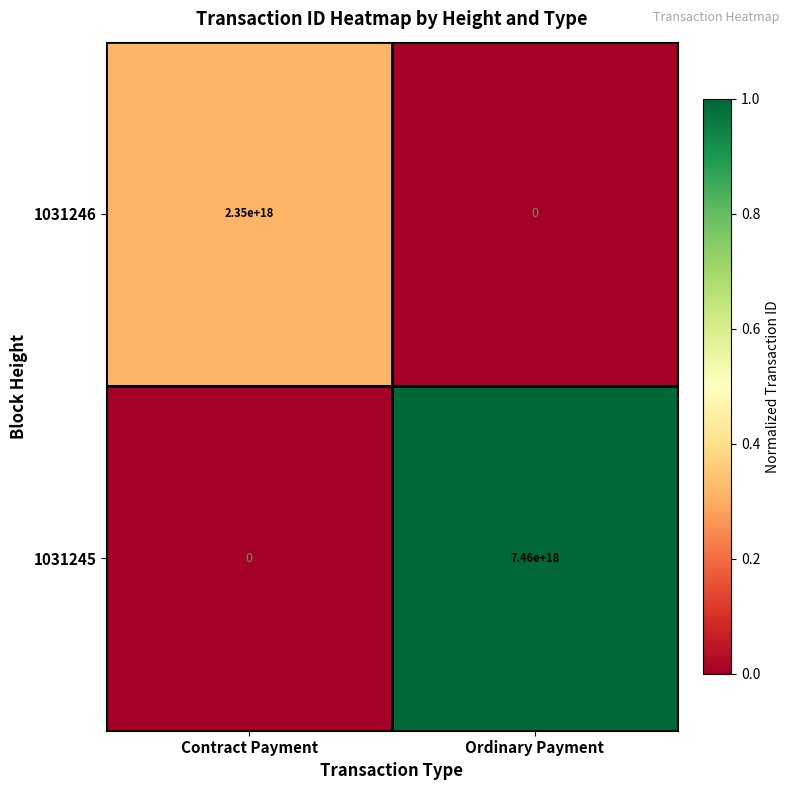

Rank the series by their maximum value, from highest to lowest.

1031245, 1031246